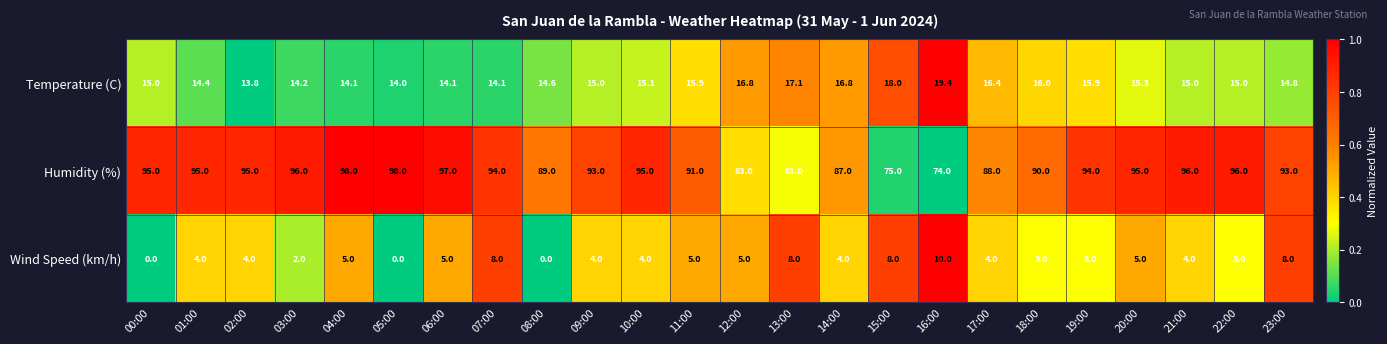

What is the difference between the second highest and second lowest values in the Temperature (C) series?

4.0